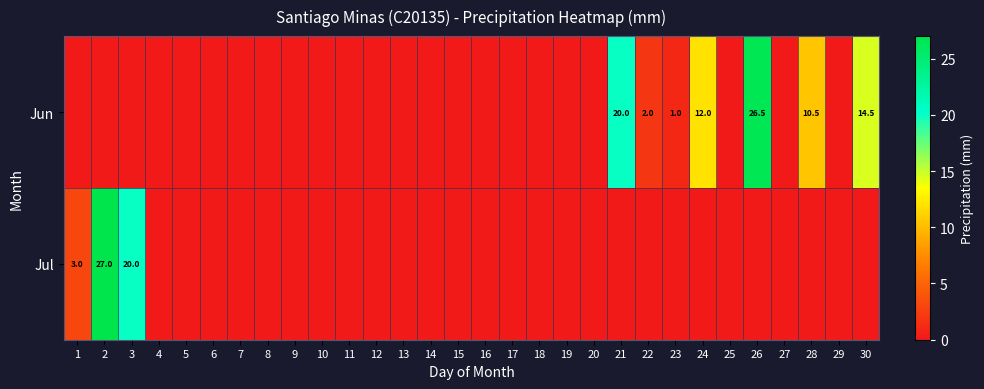

Rank the categories by Jul value from highest to lowest.

2, 3, 1, 4, 5, 6, 7, 8, 9, 10, 11, 12, 13, 14, 15, 16, 17, 18, 19, 20, 21, 22, 23, 24, 25, 26, 27, 28, 29, 30